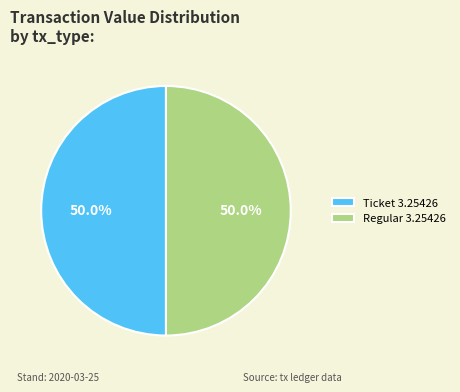

Count the number of slices in the pie.

2